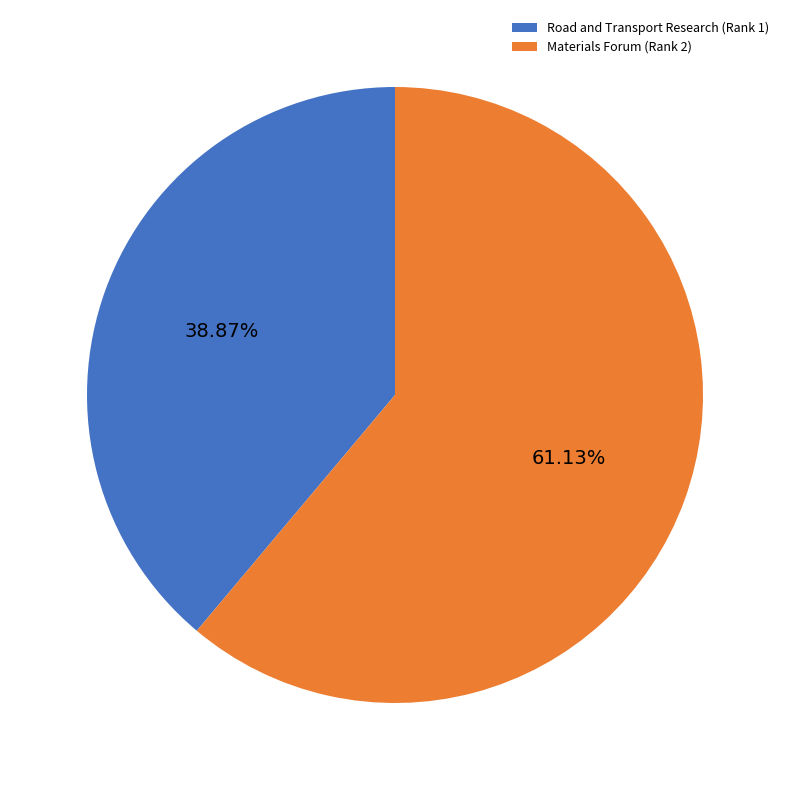

How much of the chart is everything except Road and Transport Research (Rank 1)?

61.1%